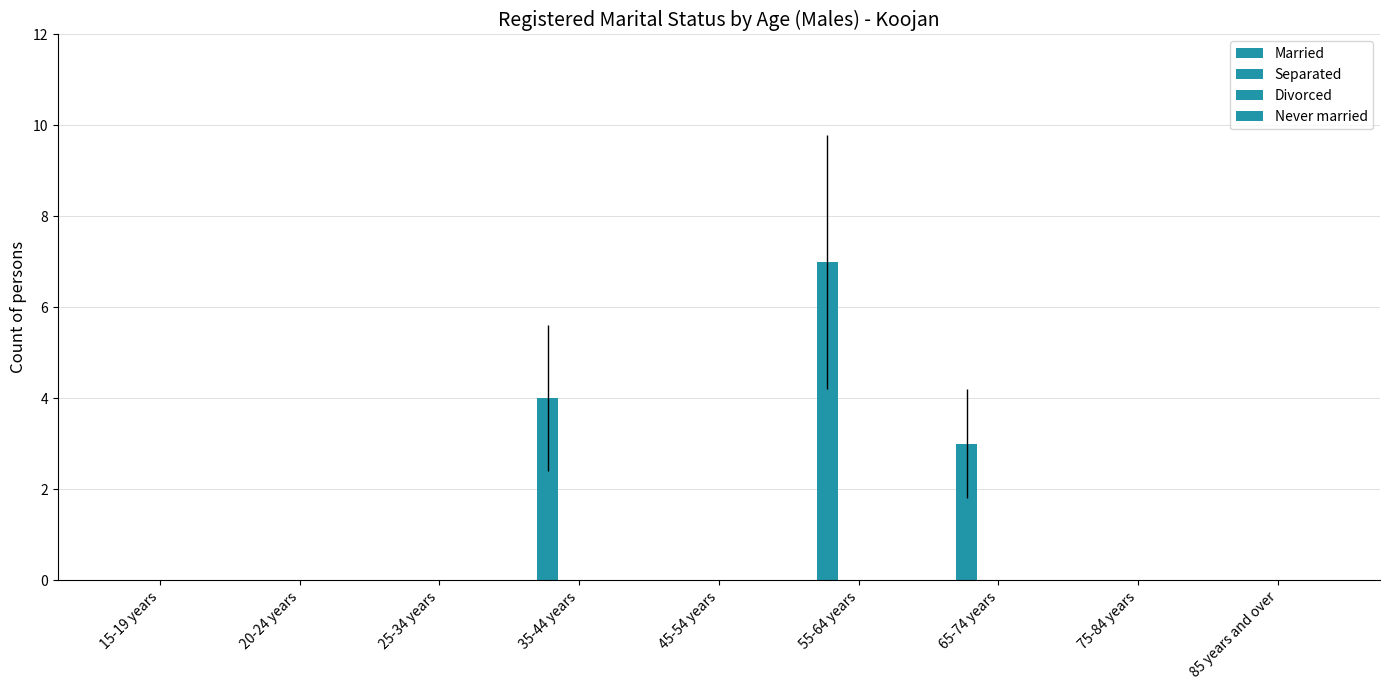

Count the number of categories in the chart.

9